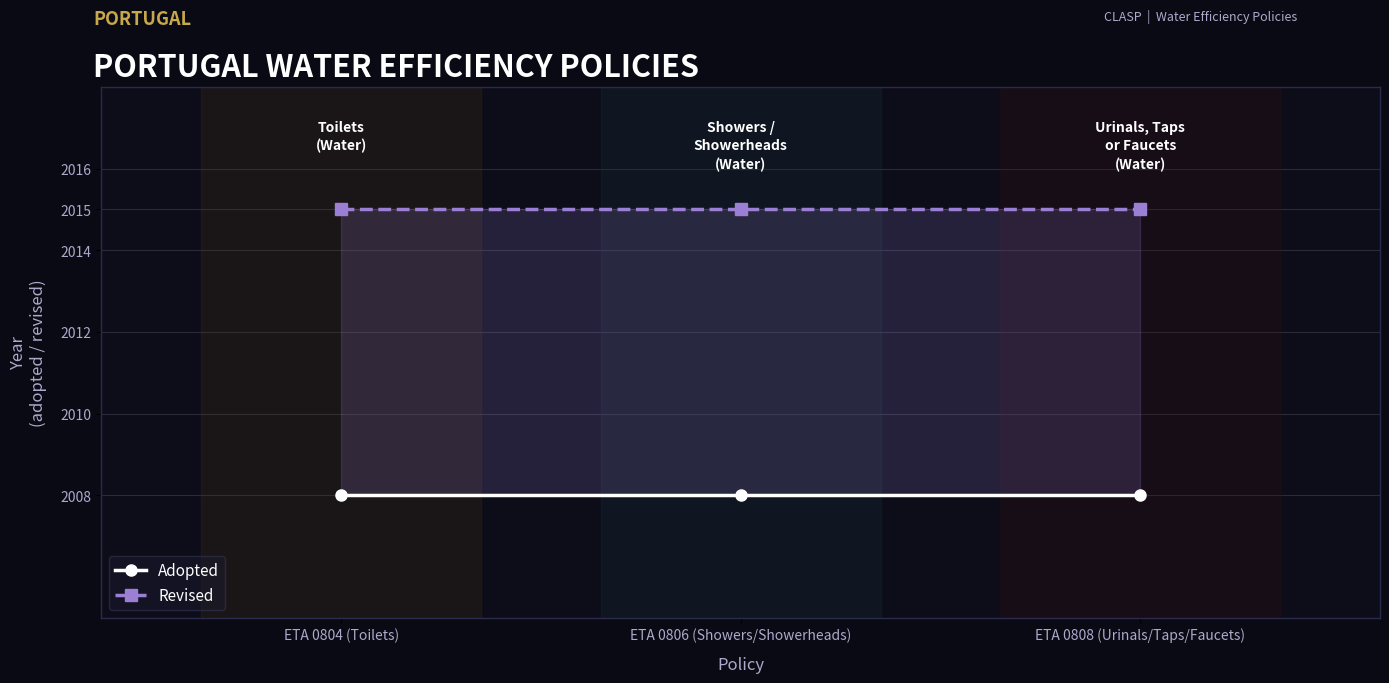

What are all the series names shown in the legend?

Adopted, Revised